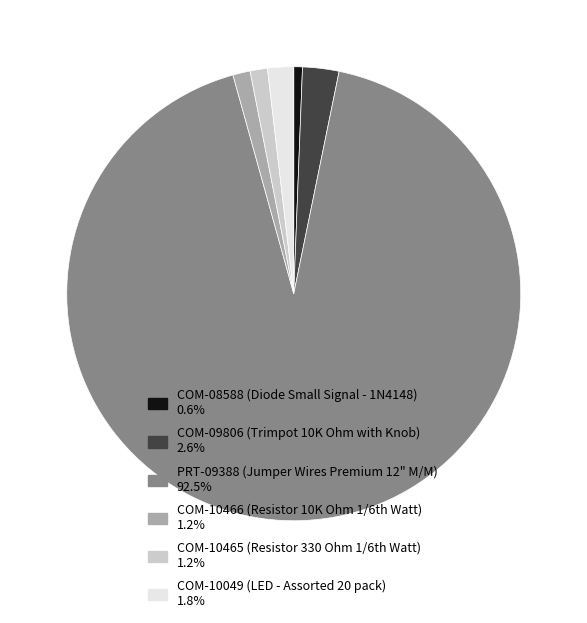

Which slice represents more than half of the pie?

PRT-09388